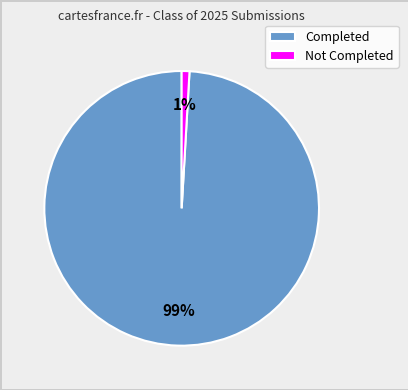

Count the number of slices in the pie.

2